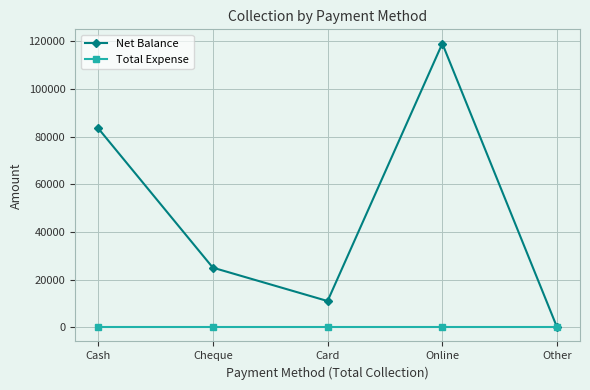

Is it true that Total Expense equals 0 at Online?

True